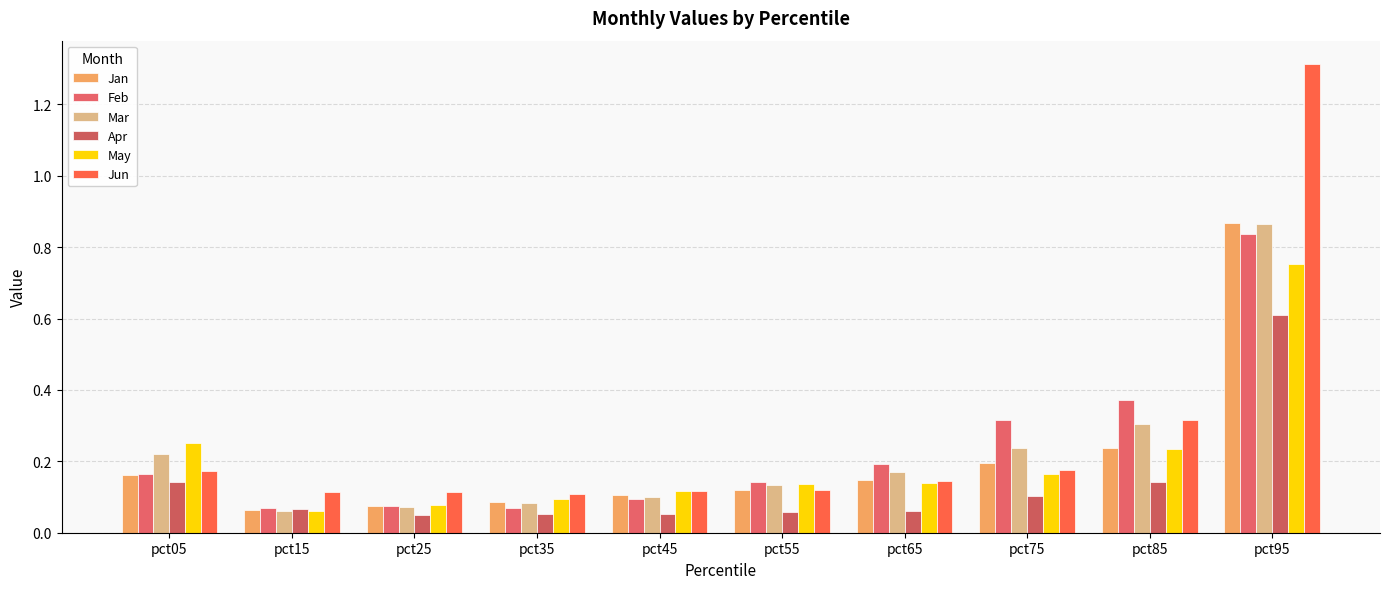

Between pct45 and pct95, which series saw the biggest shift?

Jun